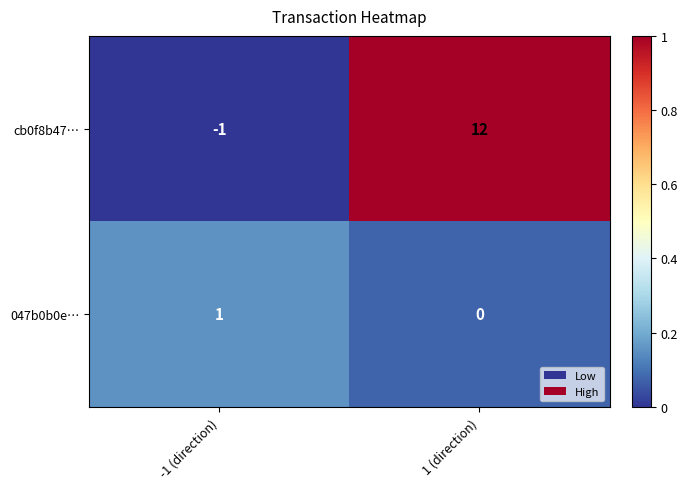

Rank the series by their average value, from highest to lowest.

cb0f8b47…, 047b0b0e…